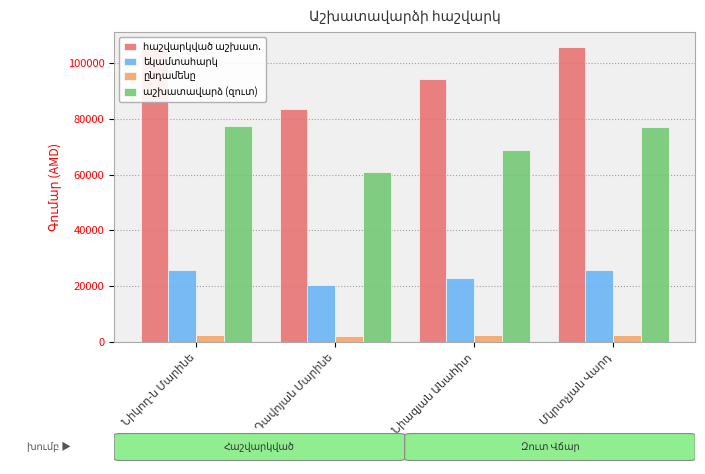

What is the value of the ընդամենը bar at the 2nd from the left?

2260